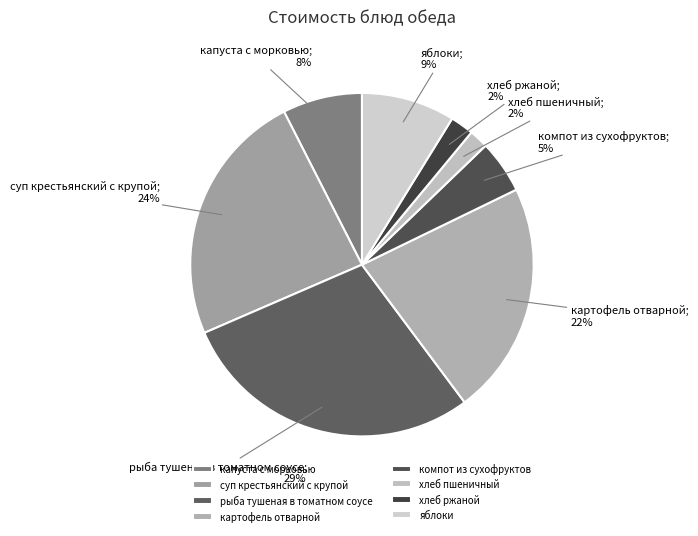

What is the largest slice in the pie chart?

рыба тушеная в томатном соусе